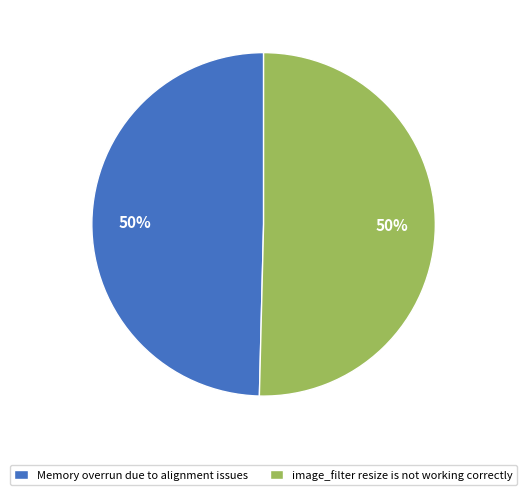

Combined, do image_filter resize is not working correctly and Memory overrun due to alignment issues account for over 50%?

Yes